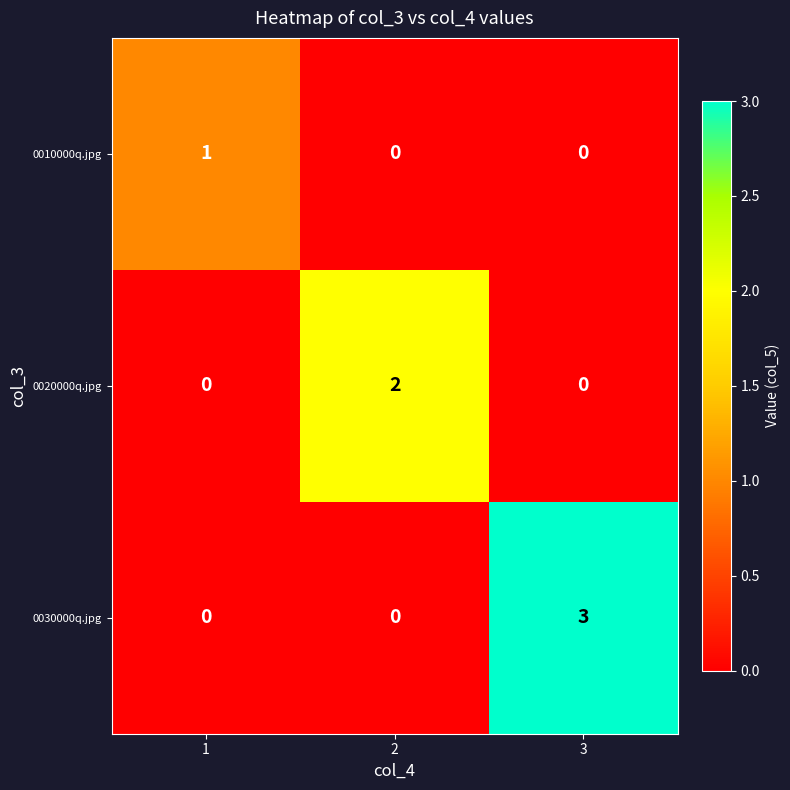

List the series in order of their overall mean, highest first.

0030000q.jpg, 0020000q.jpg, 0010000q.jpg